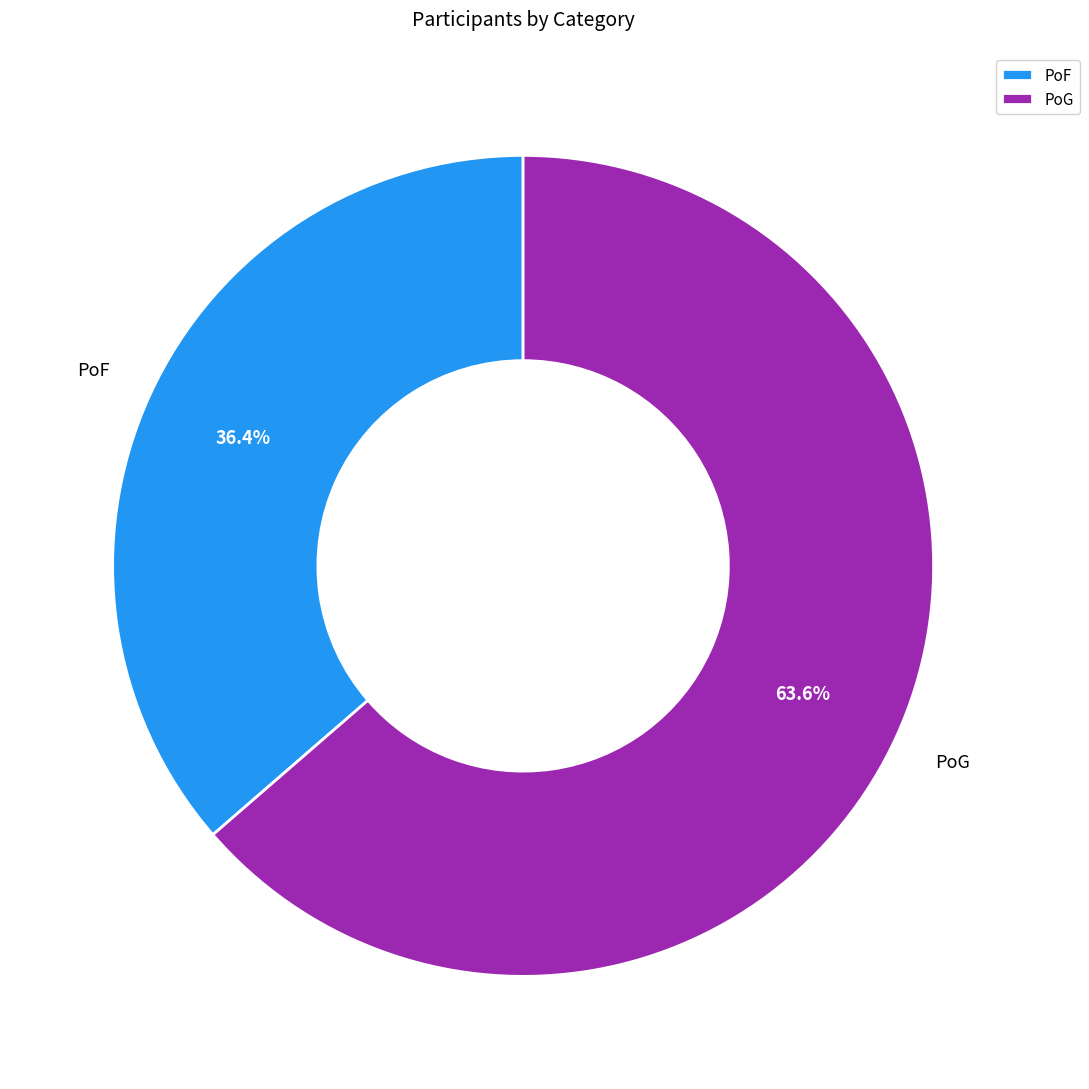

Between PoG and PoF, which is larger?

PoG